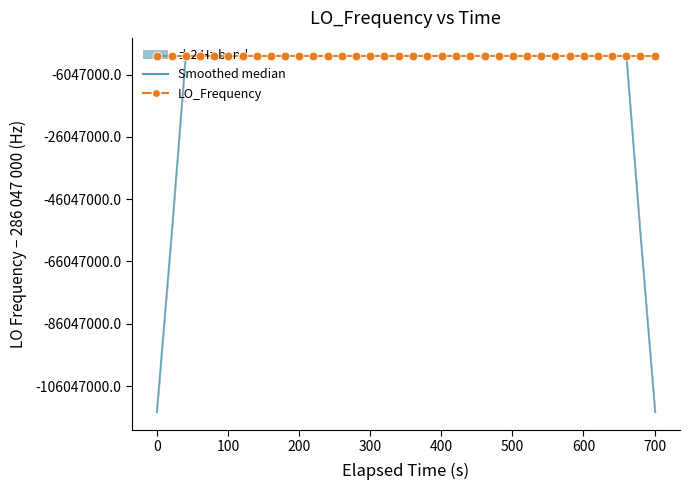

Which series contains the highest Y value?

LO_Frequency